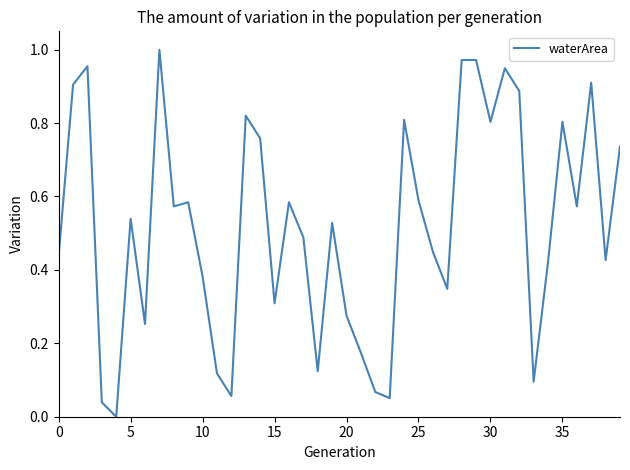

How many lines are shown in the chart?

1